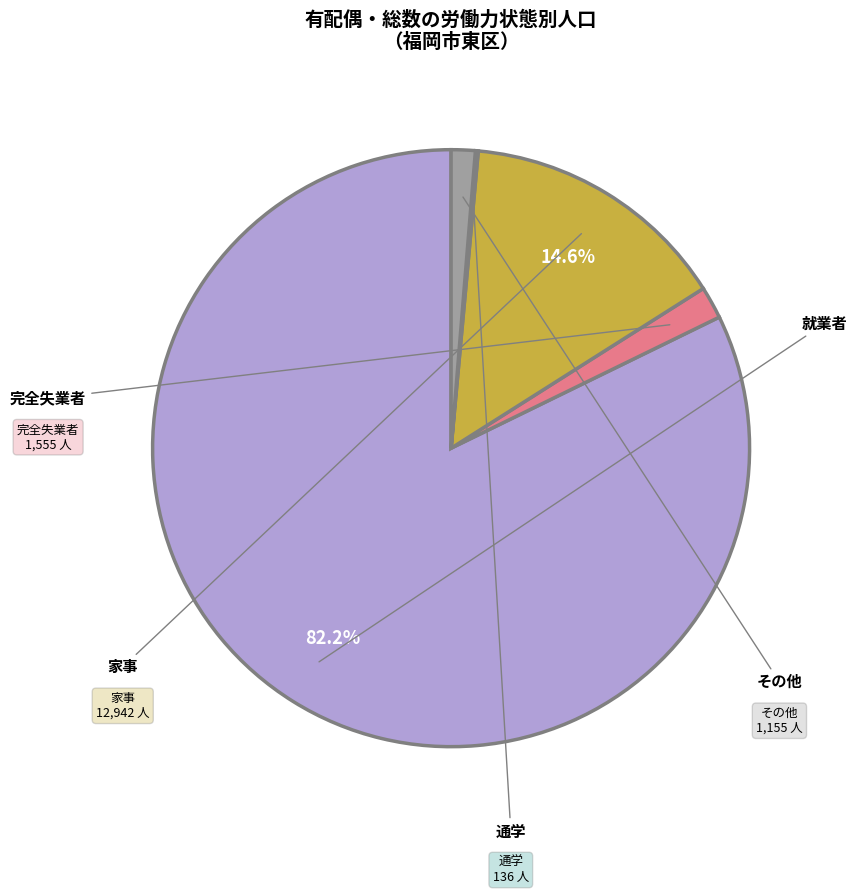

Is there a majority slice in this chart?

Yes